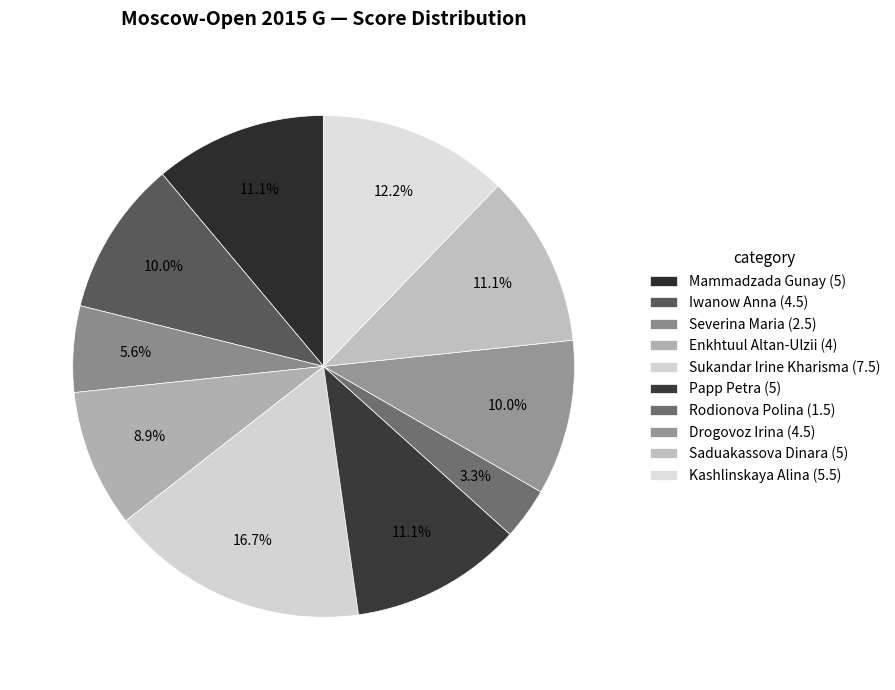

What is the ratio of the value at Iwanow Anna to the value at Severina Maria?

1.8